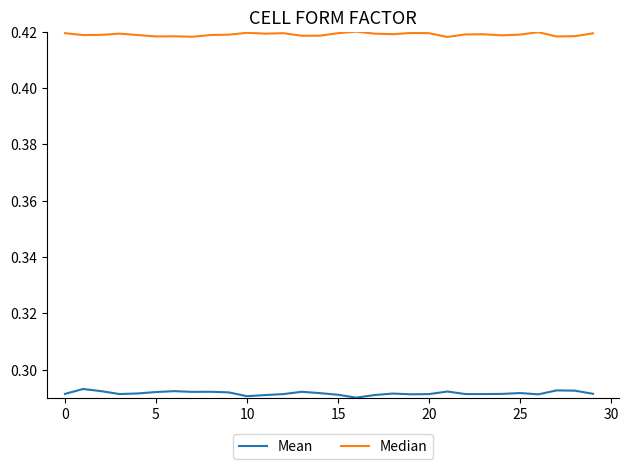

List the series in order of their overall mean, lowest first.

Mean, Median